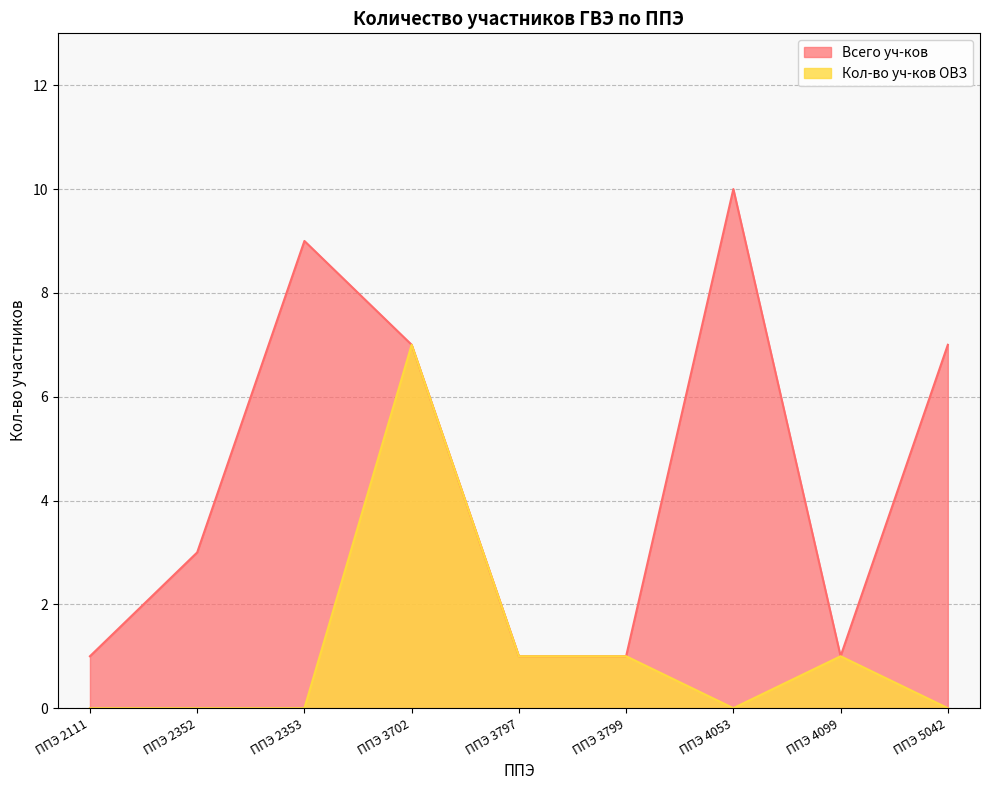

What is the sum of all Всего уч-ков values?

40